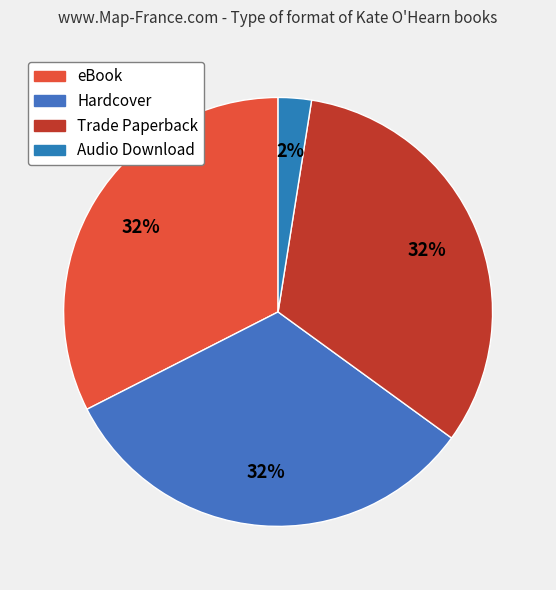

Does Audio Download represent more than half of the total?

No